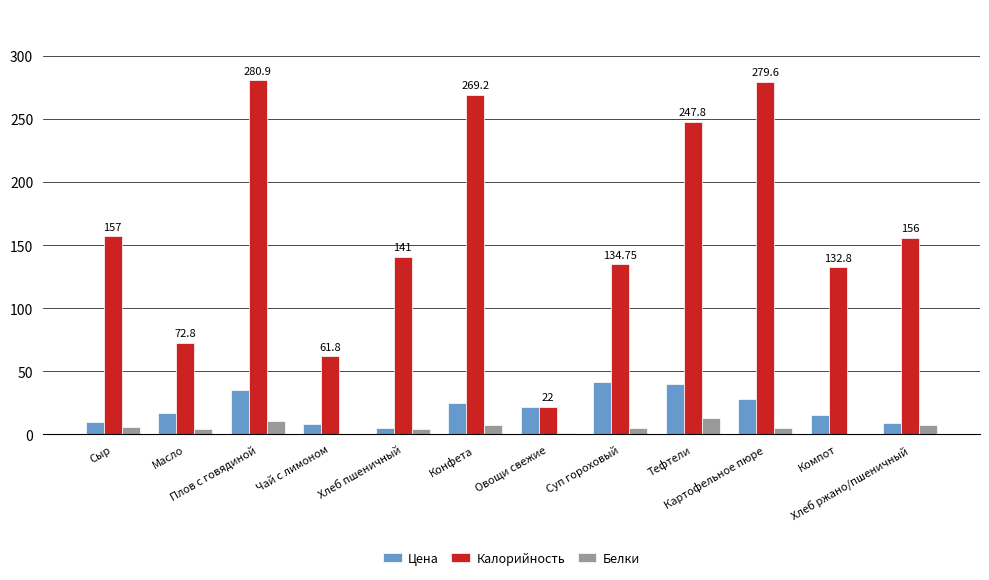

At which category is the sum across all series the highest?

Плов с говядиной